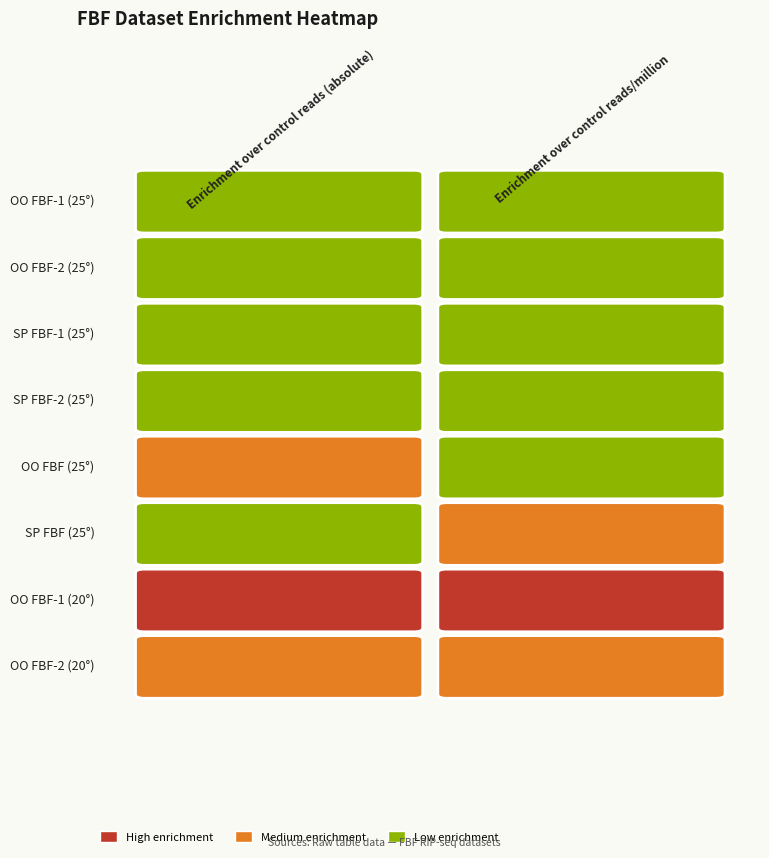

List the labels in order of OO FBF-1 (20°) value, largest first.

0, 1